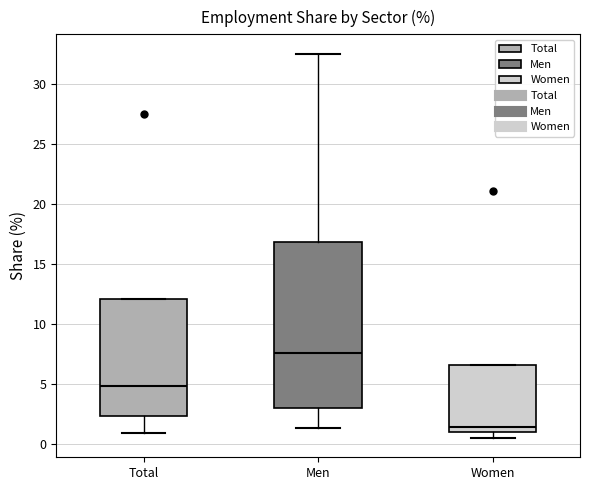

Where does the median line of the box for Women sit on the y-axis? The values are not printed on the chart, so give them approximately, as read against the axis.

1.5